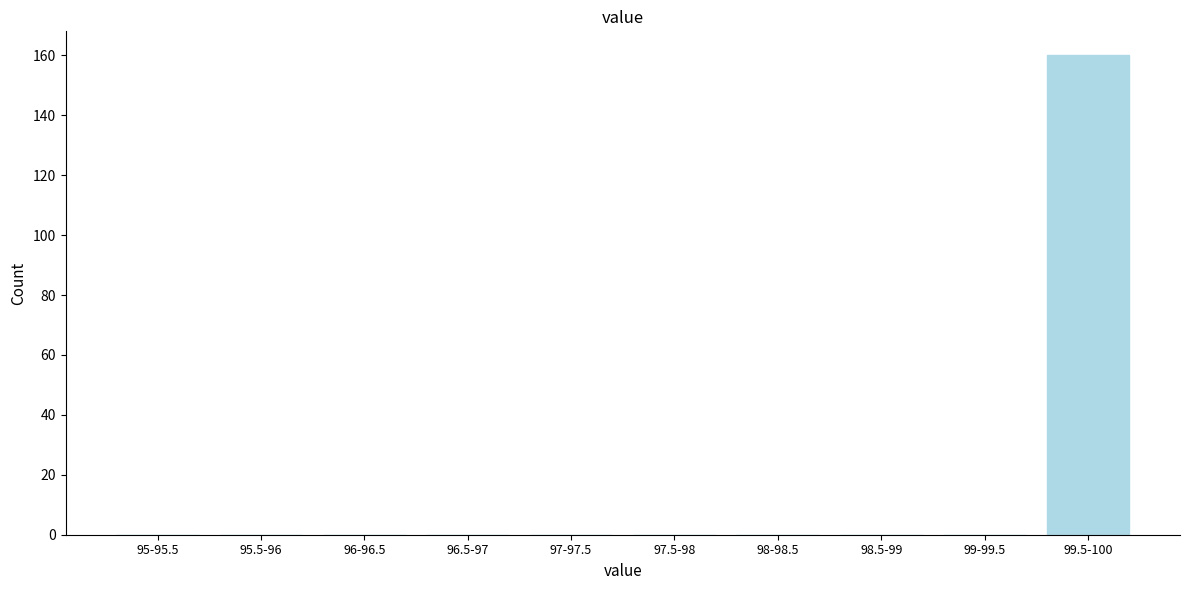

Reading right to left, what are all the values shown in this chart?

99.5-100=160	99-99.5=0	98.5-99=0	98-98.5=0	97.5-98=0	97-97.5=0	96.5-97=0	96-96.5=0	95.5-96=0	95-95.5=0